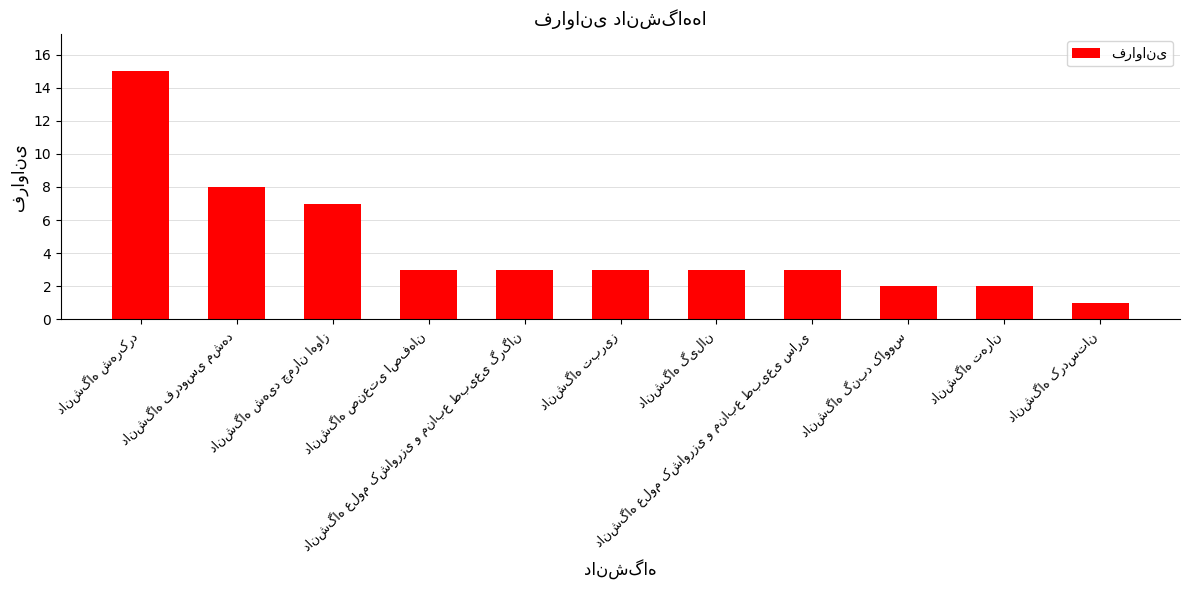

What is the smallest value displayed?

1